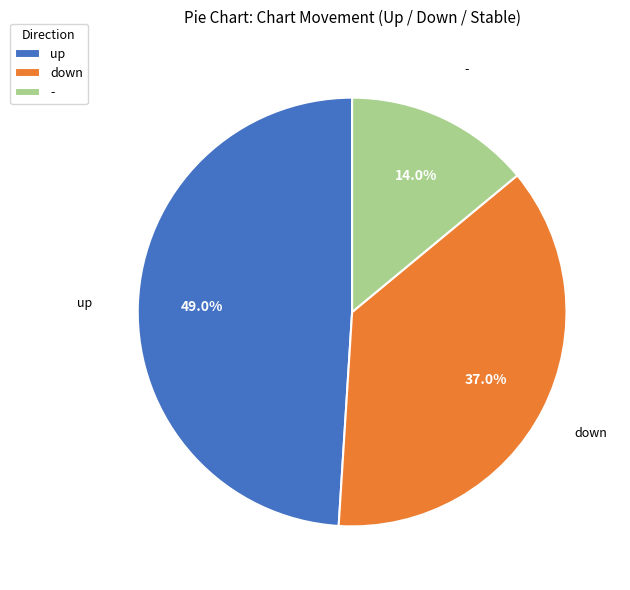

What portion of the pie excludes down?

63.0%